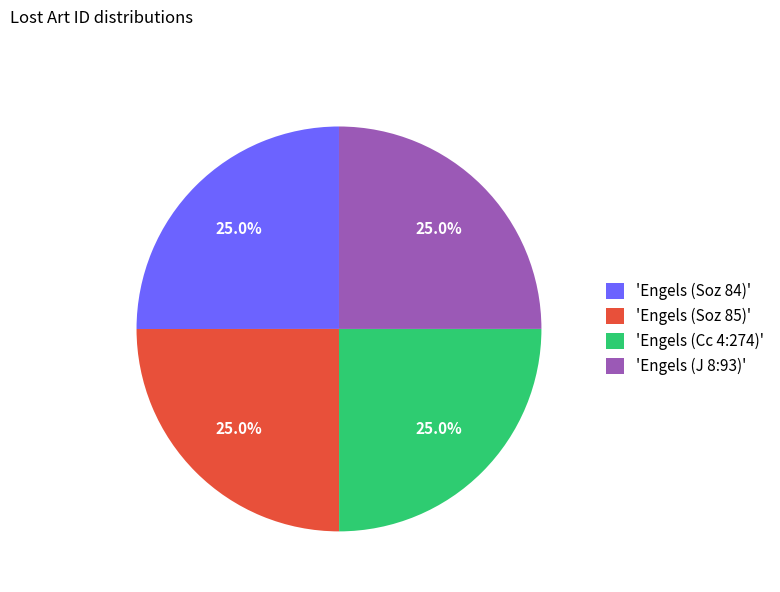

Does 'Engels (Soz 85)' account for over 50% of the chart?

No